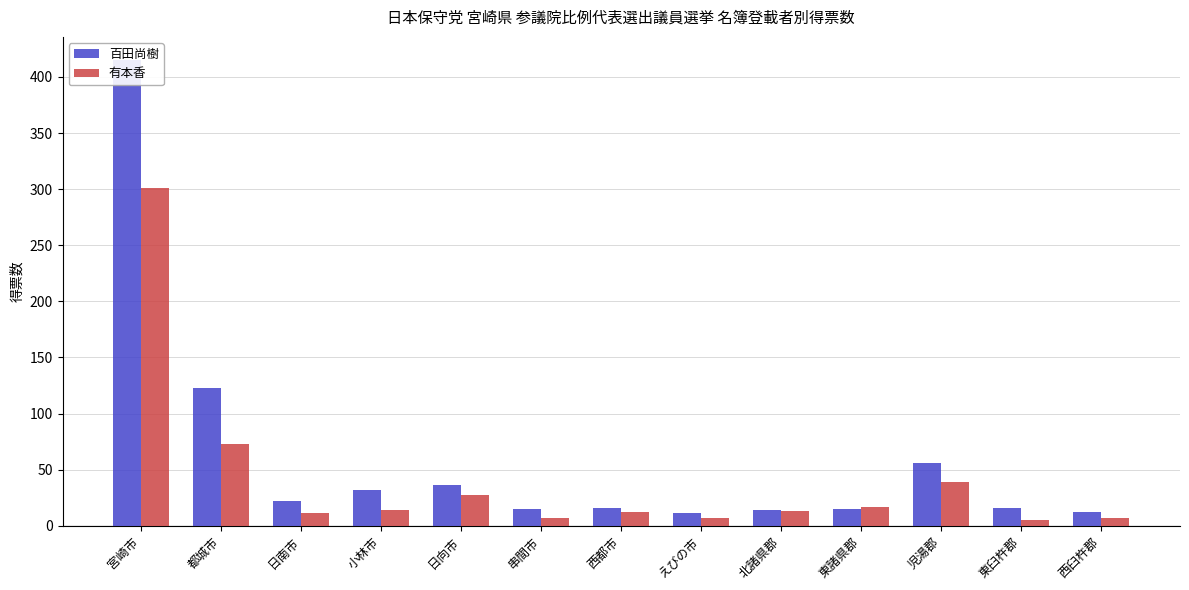

What is the difference between the 百田尚樹 values at 日向市 and 小林市?

4